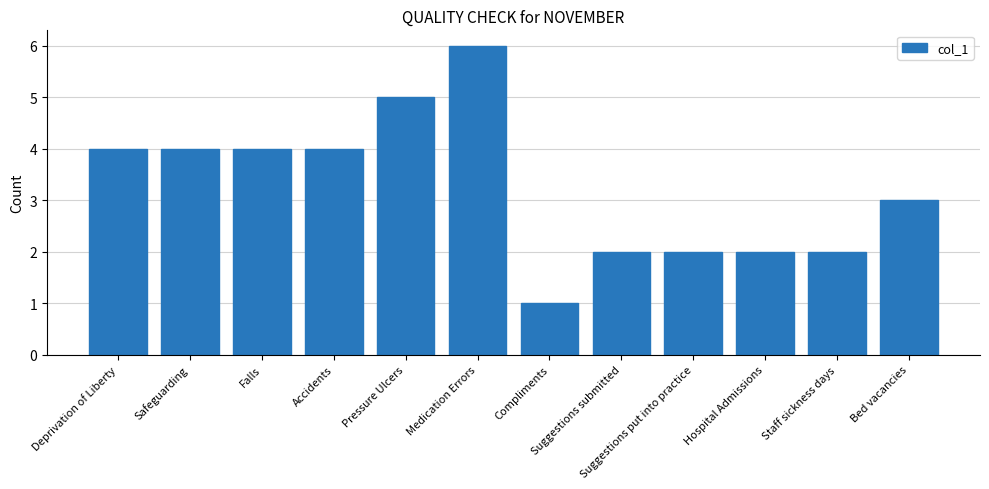

Where is the data nearest to the value 3?

Bed vacancies